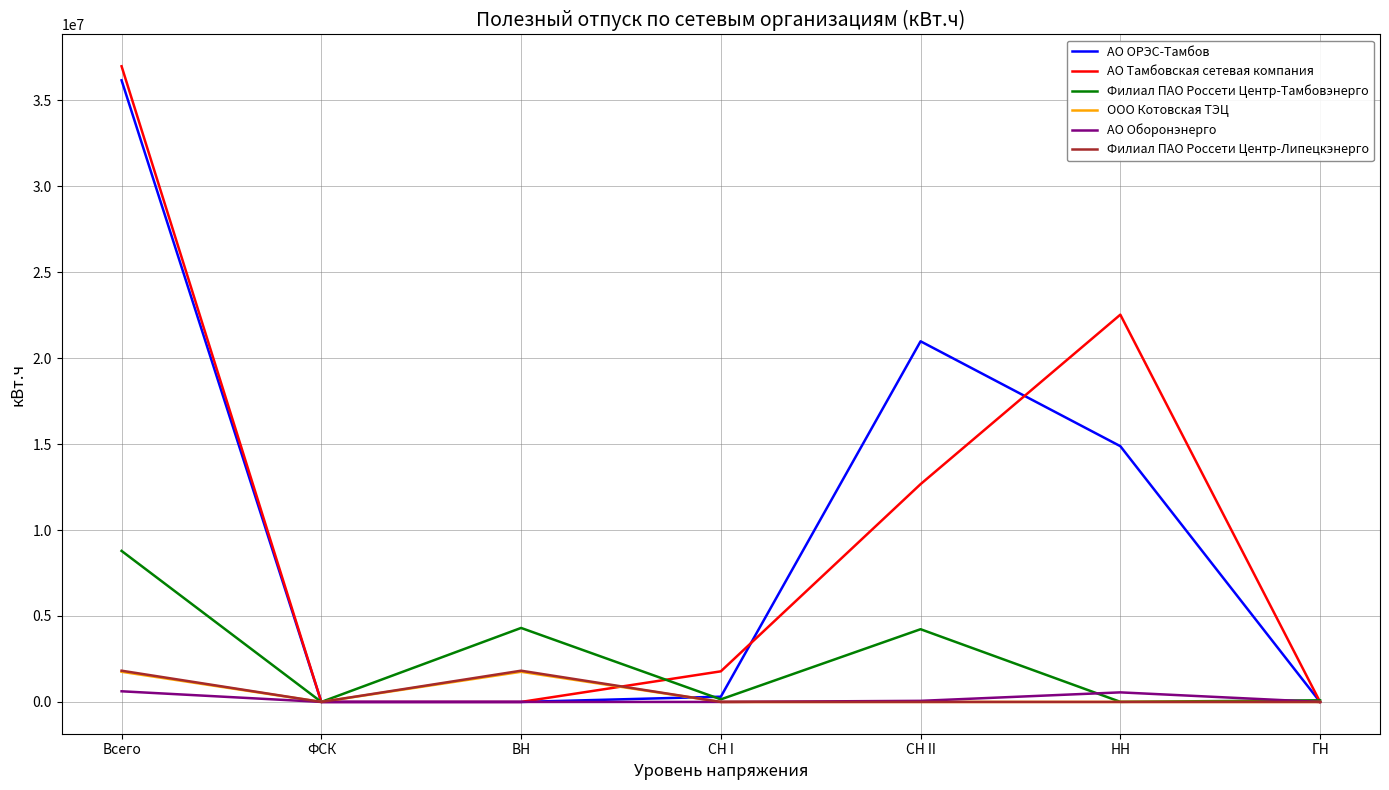

Which series has the widest spread of values?

АО Тамбовская сетевая компания